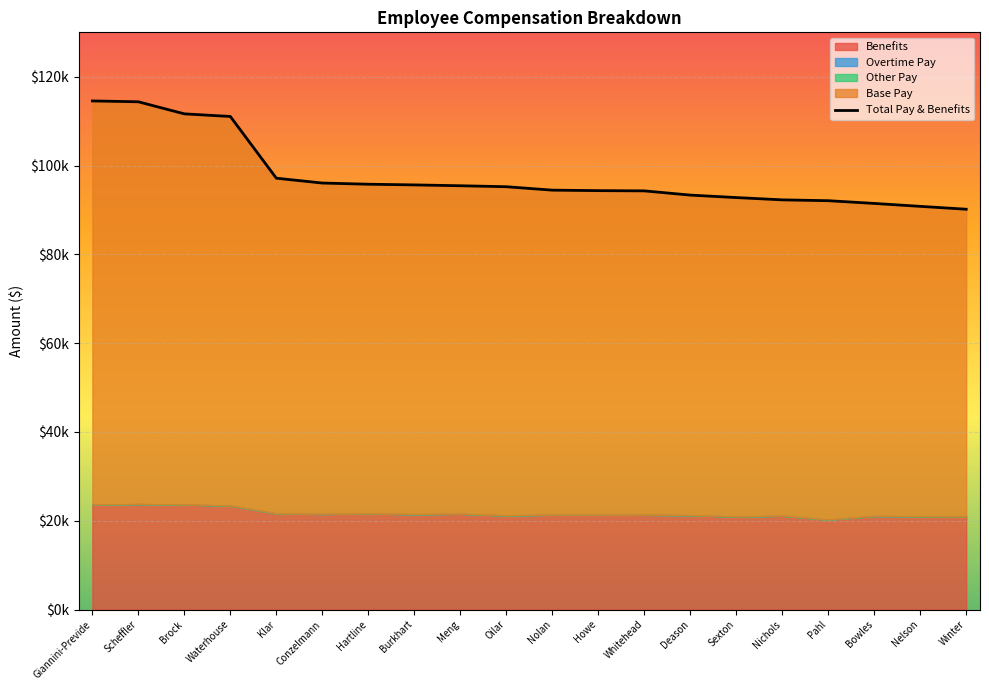

What position from the right is Giannini-Previde?

20